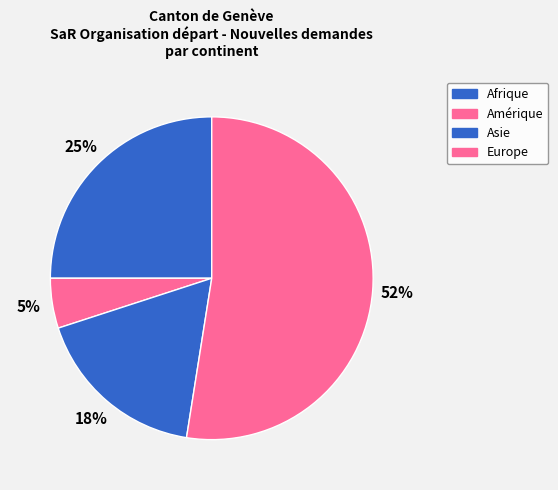

To the nearest percent, what is the difference between the largest and smallest slice percentages?

48%